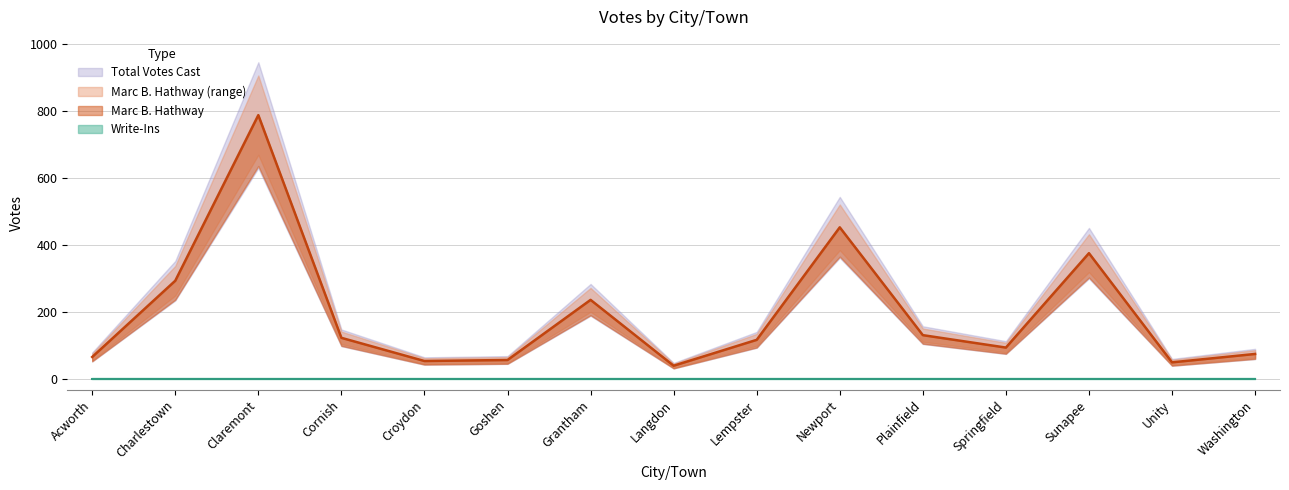

At which category does Total Votes Cast reach its first local peak?

Claremont